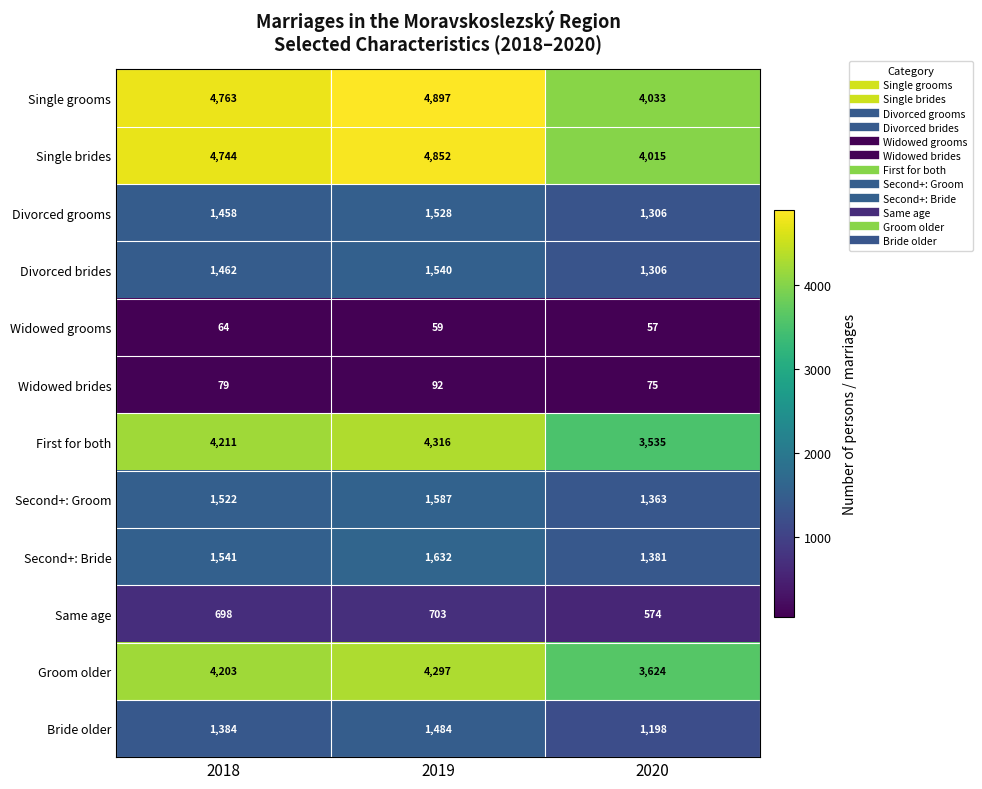

Which series has the largest range (max minus min)?

Single grooms